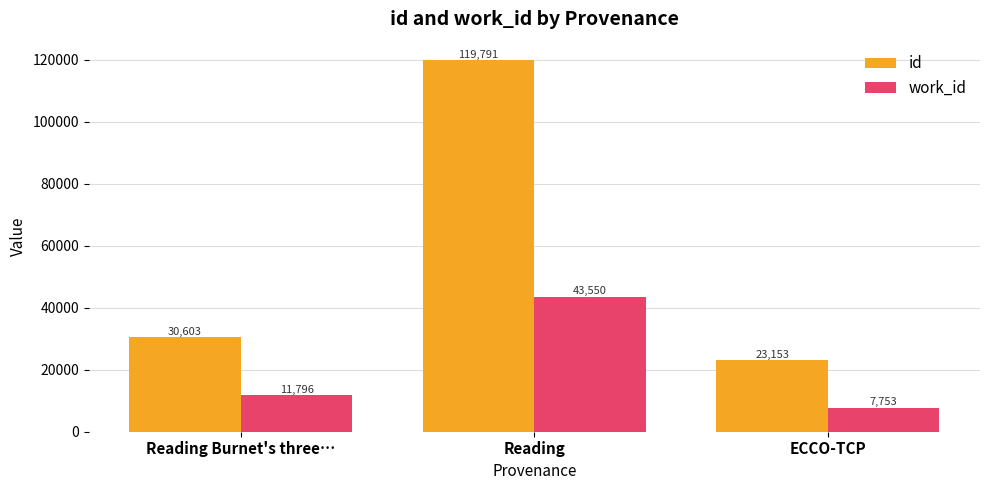

Count the work_id values in the range 7753 to 43550.

3